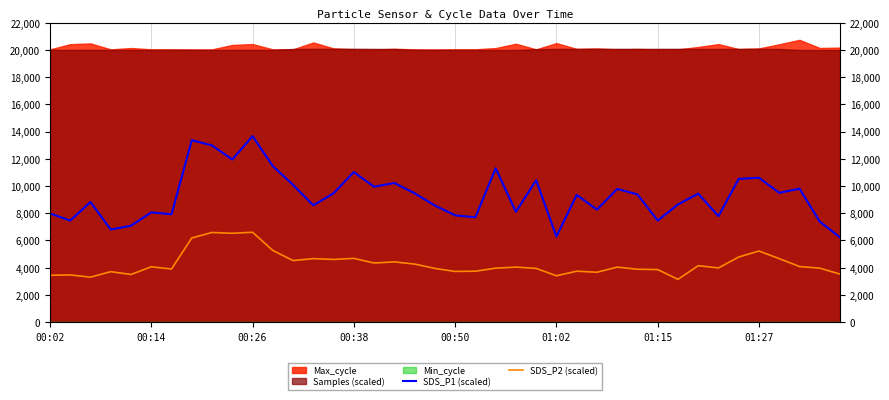

How many data points in SDS_P2 (scaled) are less than 4038?

20